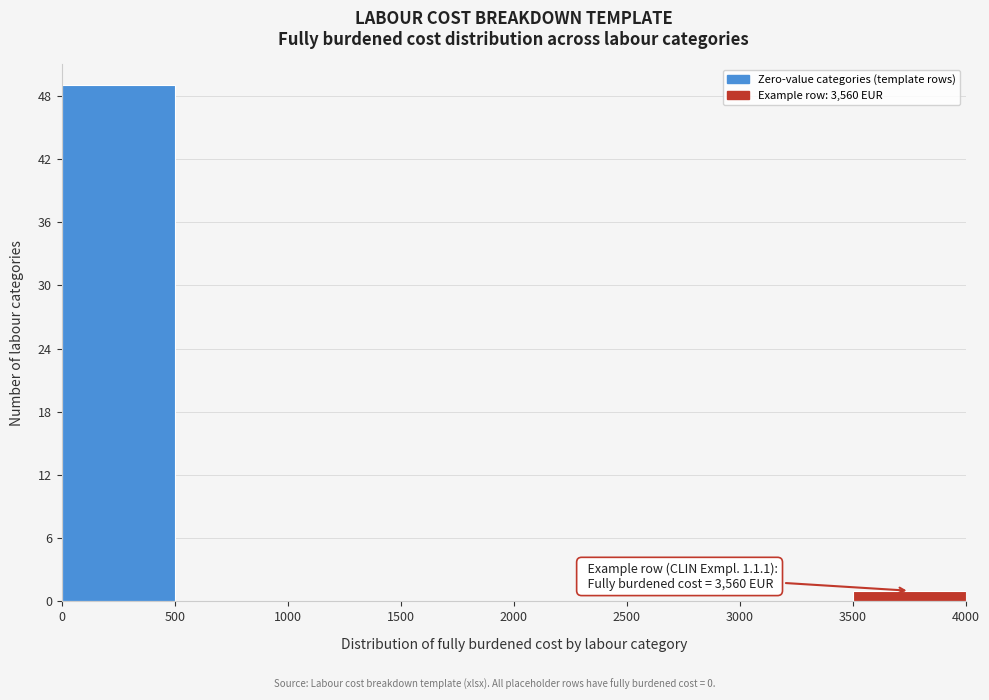

Which range on the x-axis has the tallest bar?

0 to 500